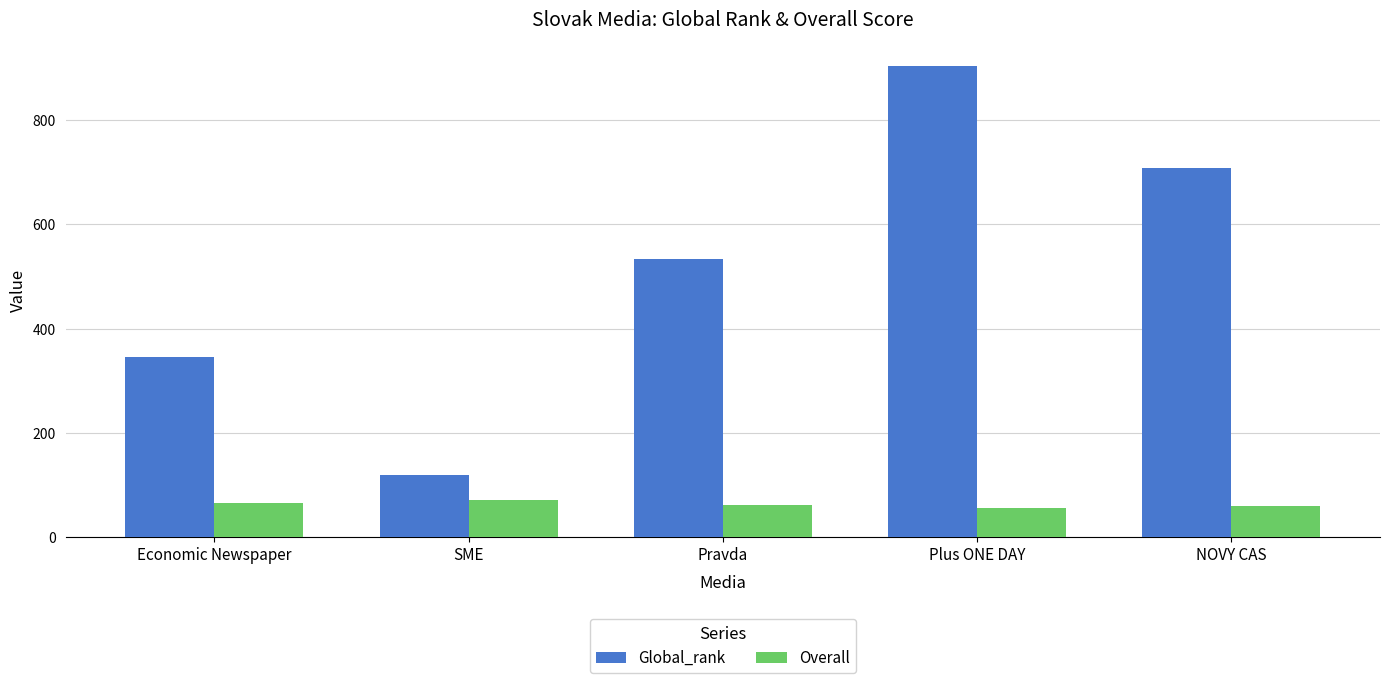

List the series in order of their peak value, lowest first.

Overall, Global_rank